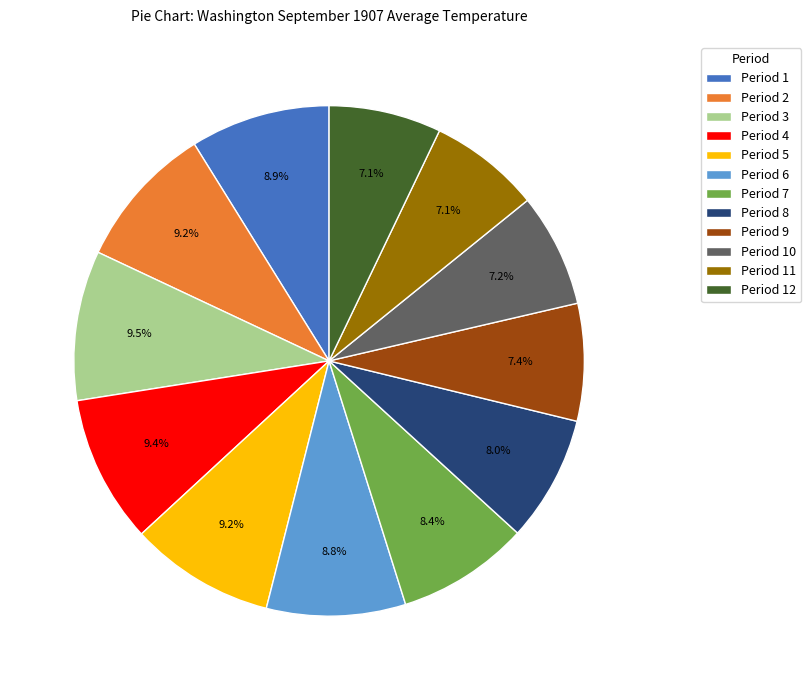

Is it true that Period 10 is 7% of the pie?

True